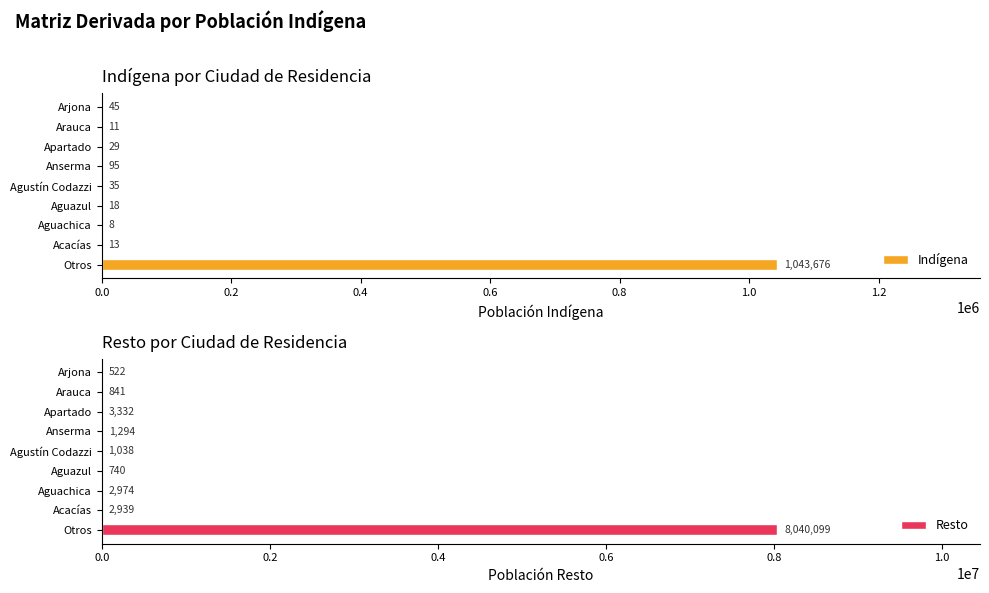

What is the sum of the Resto values at Acacías and Arjona?

3461